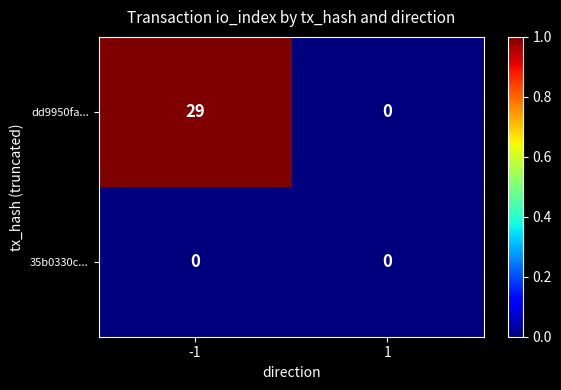

What is the highest value of the dd9950fa... series?

29